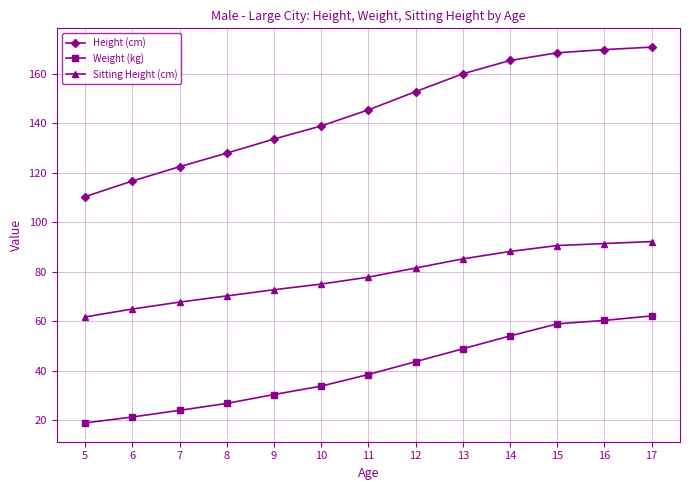

Reading right to left, what are all the values shown in this chart?

Height (cm): 170.9	169.9	168.6	165.5	160.1	152.9	145.5	139.0	133.7	128.0	122.5	116.7	110.4
Weight (kg): 62.1	60.3	58.9	54.0	48.8	43.6	38.4	33.7	30.3	26.7	23.9	21.2	18.8
Sitting Height (cm): 92.2	91.4	90.6	88.2	85.2	81.5	77.8	75.0	72.7	70.2	67.7	64.9	61.7